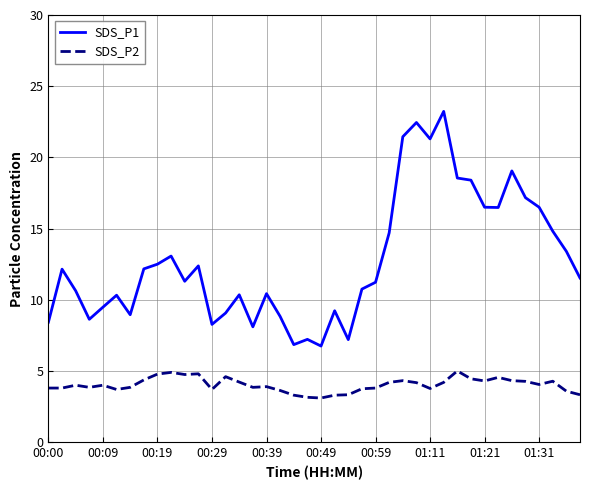

True or false: SDS_P1 and SDS_P2 cross at least once.

False